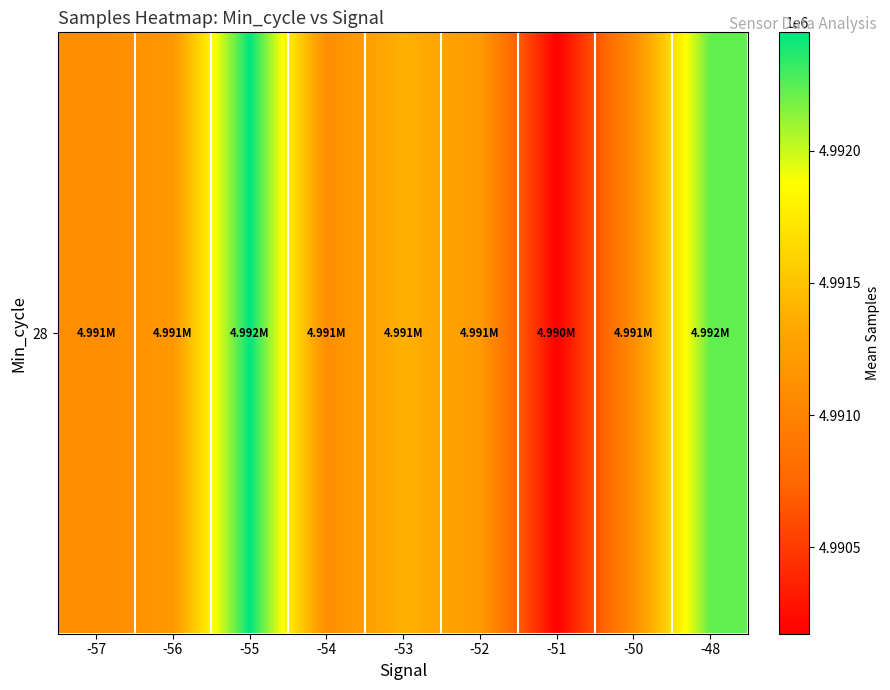

What is the ratio of the value at -48 to the value at -54?

1.0